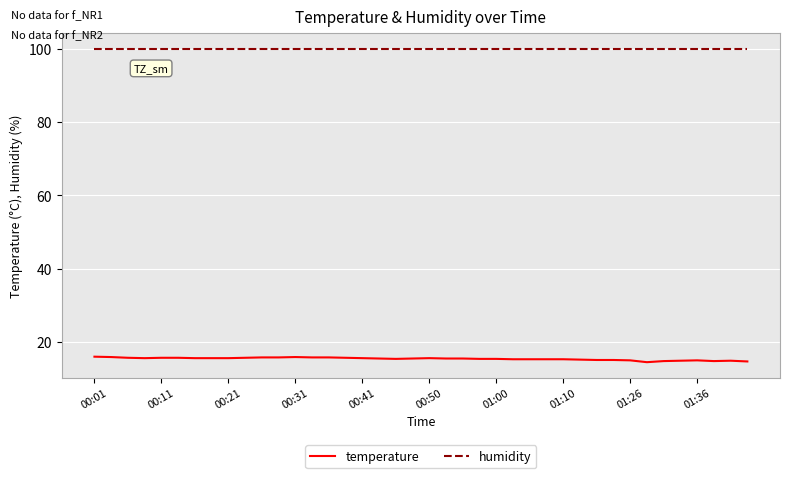

What are all the series names shown in the legend?

temperature, humidity